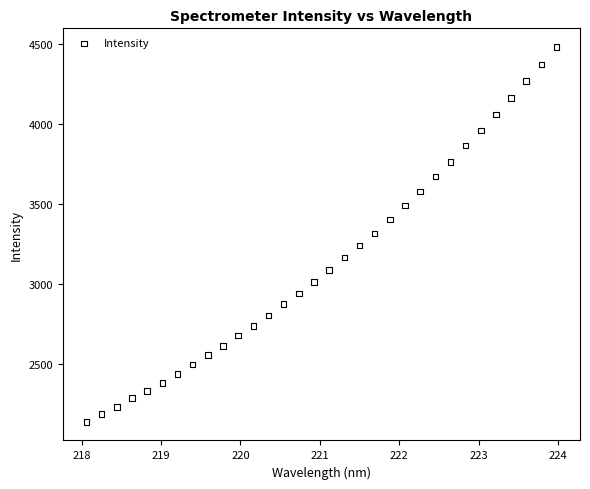

What is the range of X values (max minus min)?

5.9